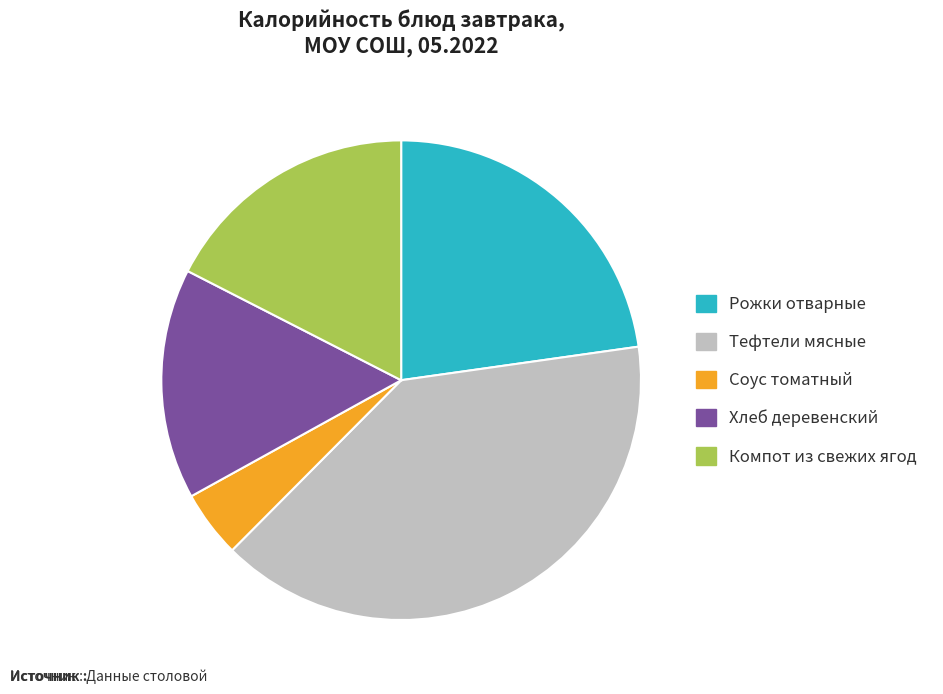

Does any single category account for the majority?

No